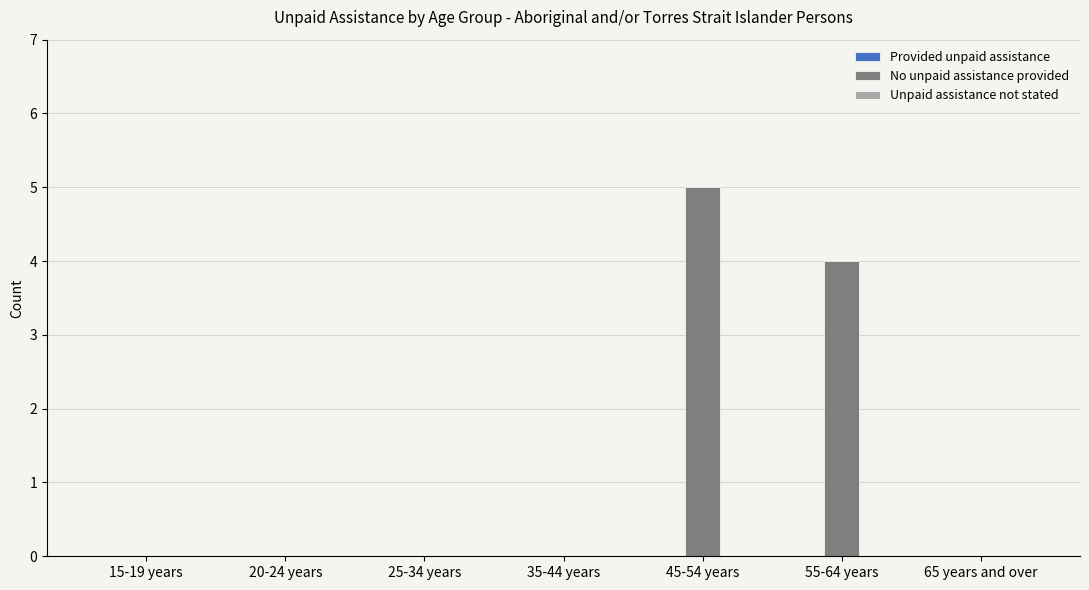

What is the maximum value shown in the chart?

5